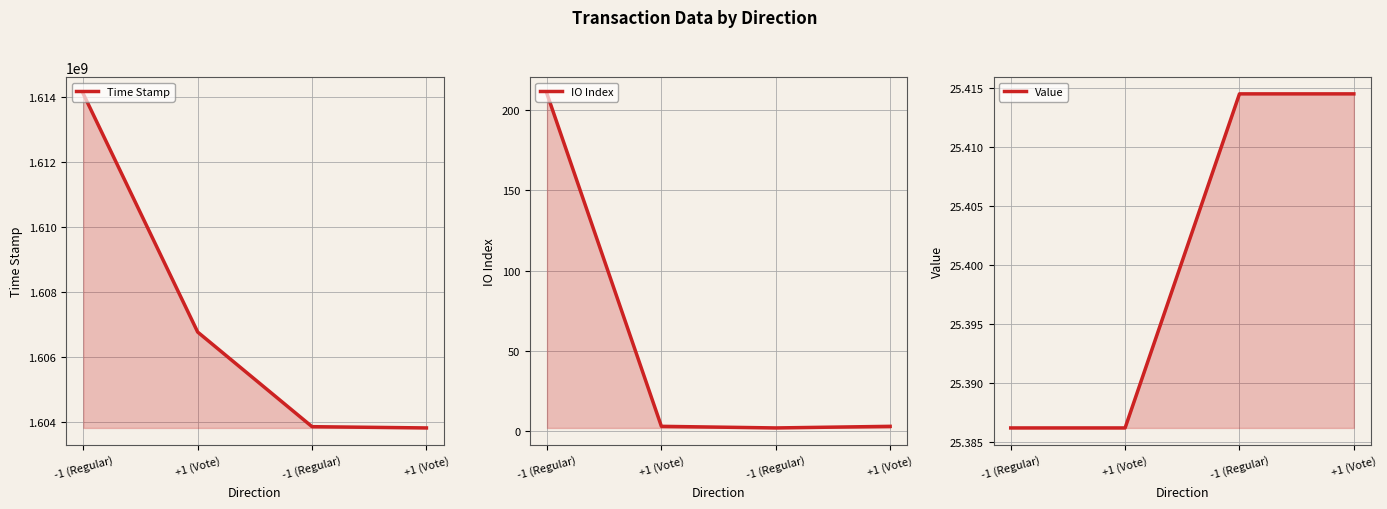

What is the value of the IO Index point at the 1st from the left?

210.0